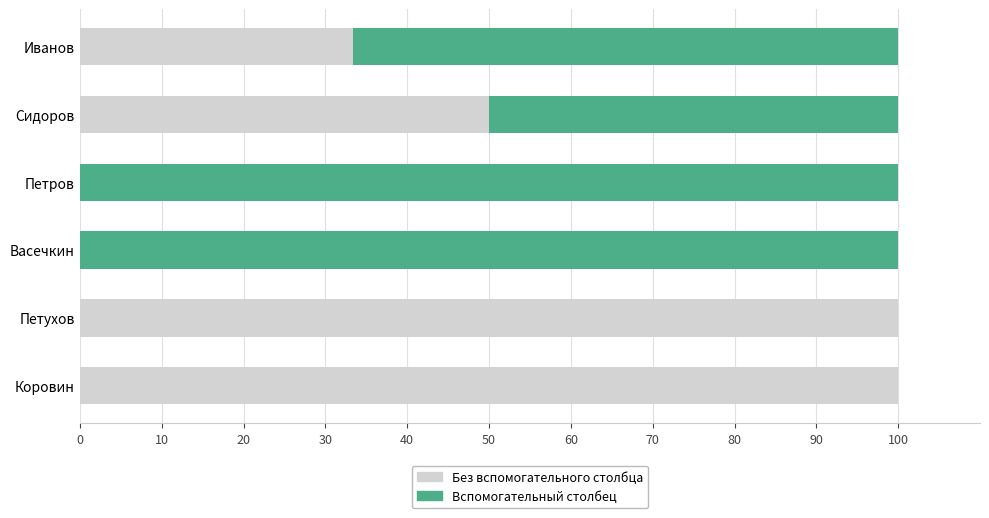

What is the sum of all Без вспомогательного столбца values?

283.3